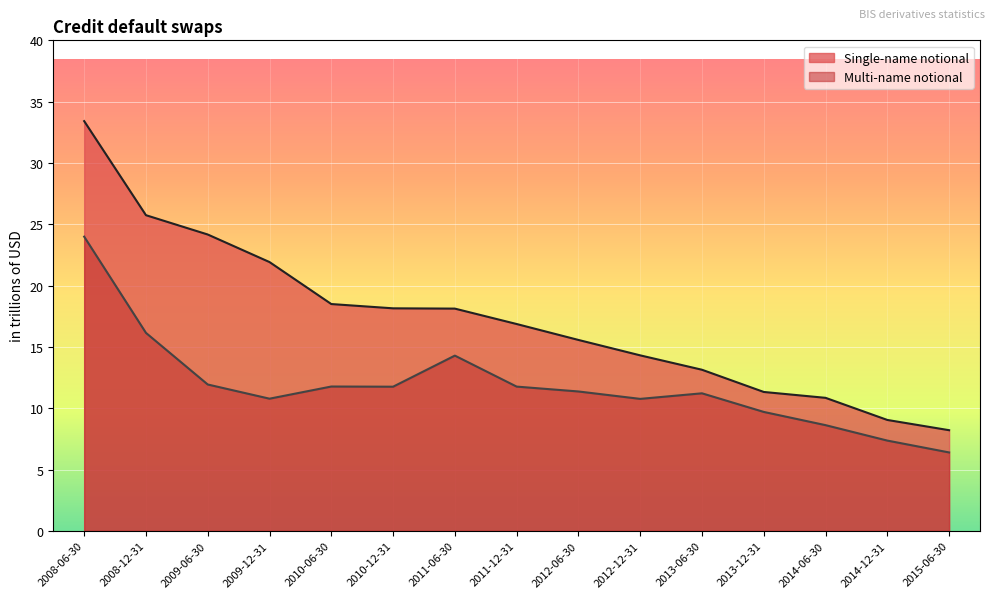

True or false: Multi-name notional and Single-name notional intersect in this chart.

False